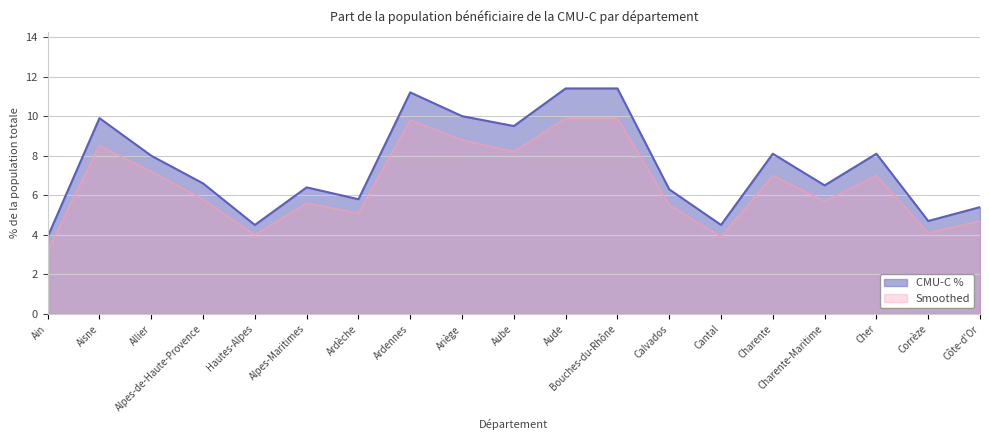

Rank the series by their maximum value, from highest to lowest.

CMU-C %, Smoothed